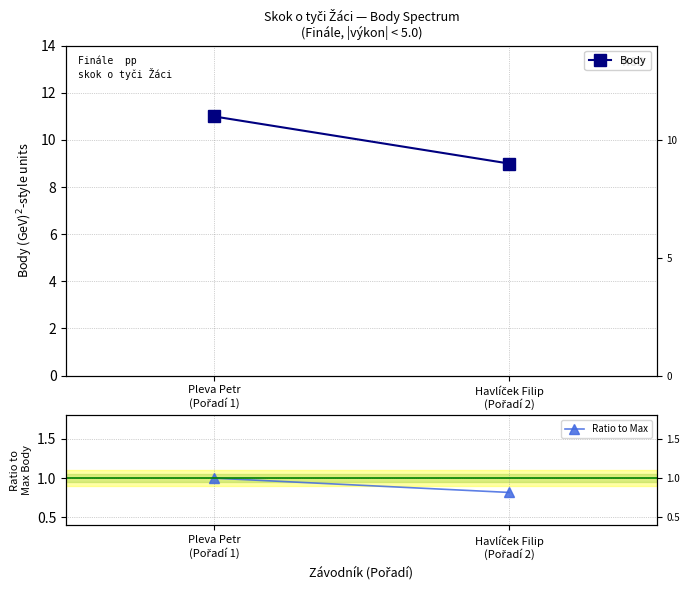

Is it true that Body equals 9.0 at Havlíček Filip
(Pořadí 2)?

True